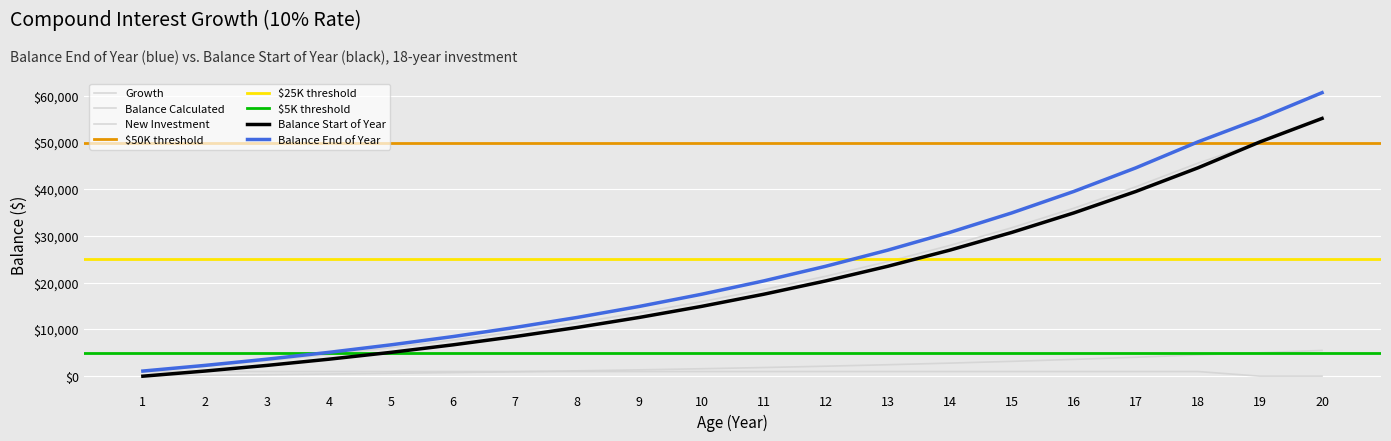

What value does the Balance Calculated series have at 14?

30772.5